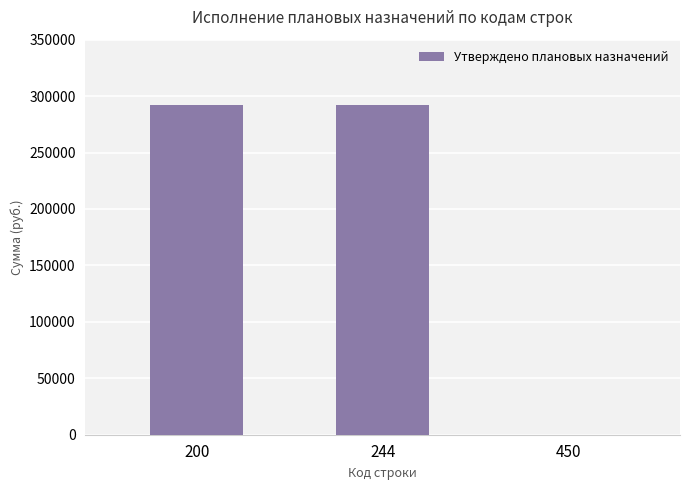

How many values are between 0 and 292070?

3